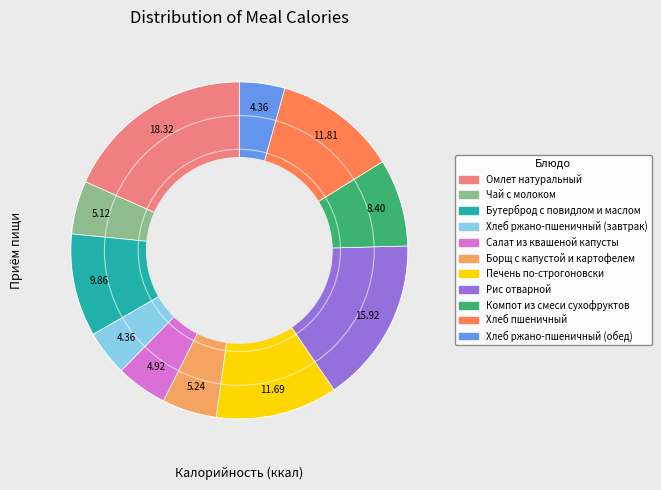

Do Омлет натуральный and Рис отварной together represent more than half of the pie?

No